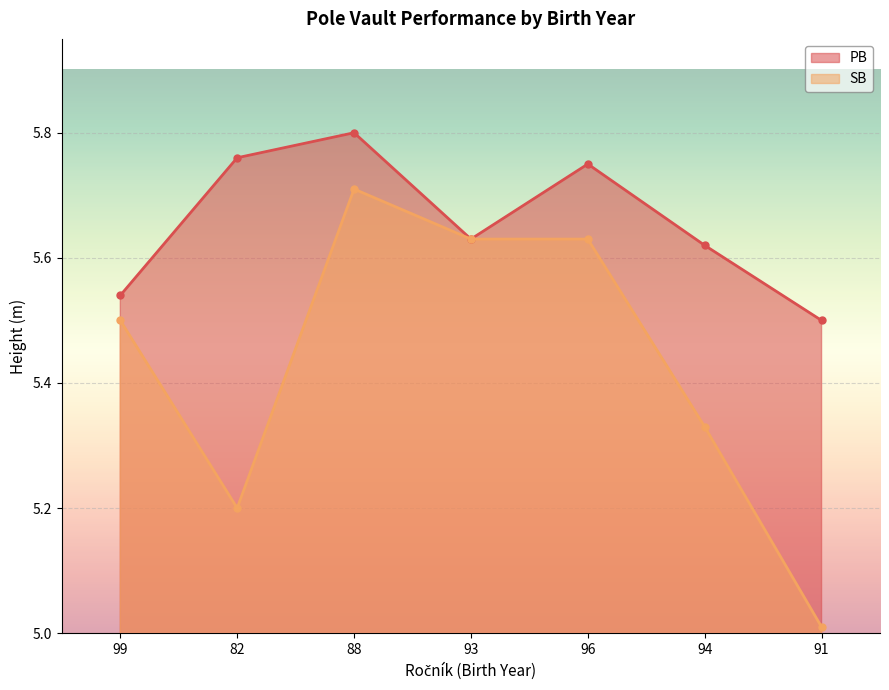

Is it true that PB equals 5.8 at 96?

True